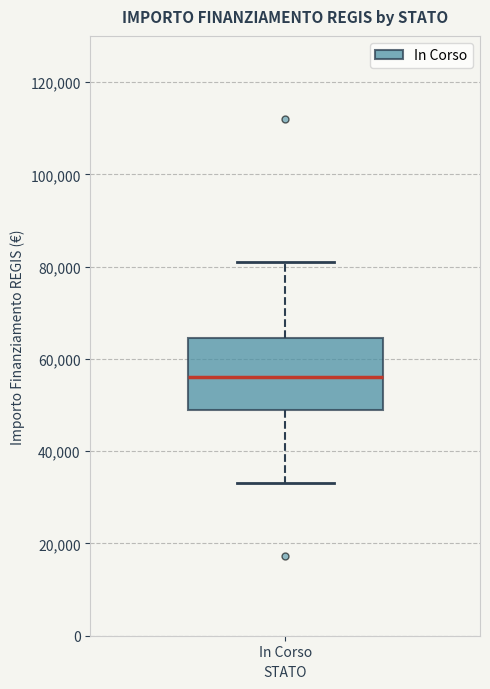

Read this box plot against the y-axis: the position of the median line, the range covered by the box, and the ends of both whiskers. The values are not printed on the chart, so give them approximately, as read against the axis.

median 56000, box 50000 to 64000, whiskers 32000 to 80000